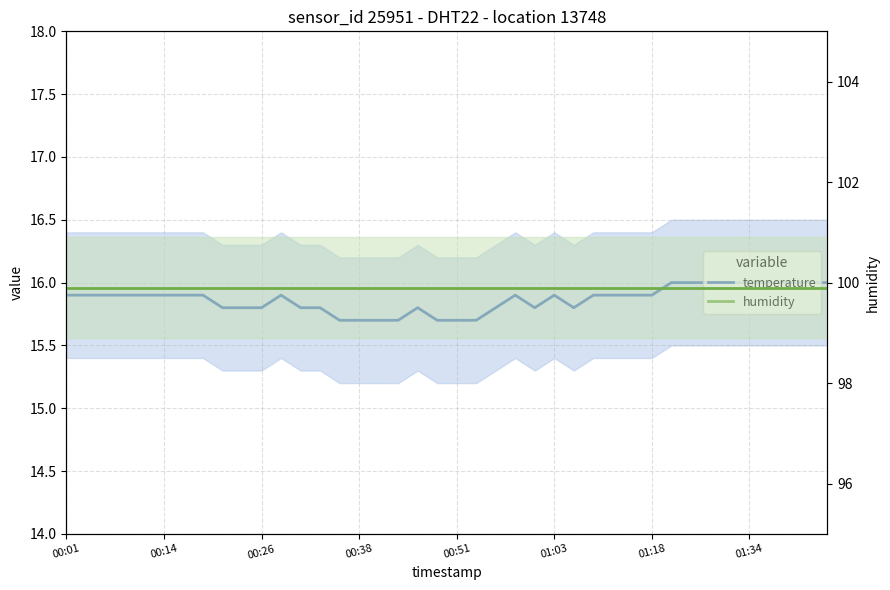

Read the humidity value at 00:51.

99.9